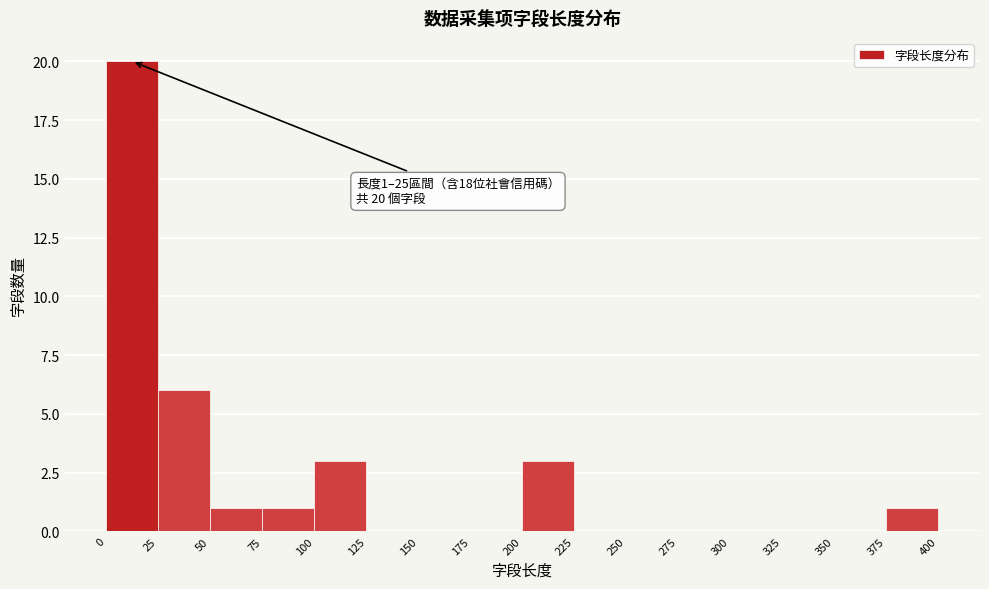

Over which range of the x-axis is the bar tallest?

0 to 25